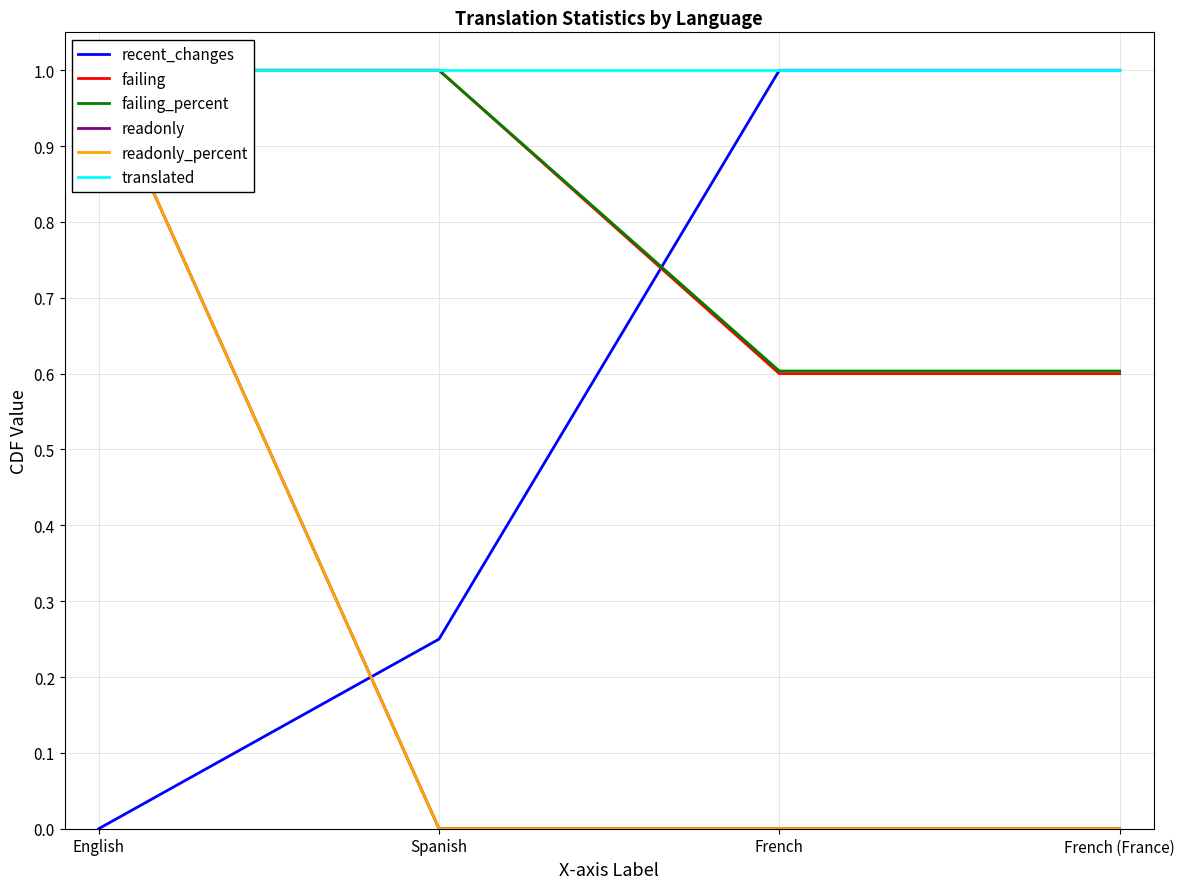

What is the label of the 1st point from the left?

English